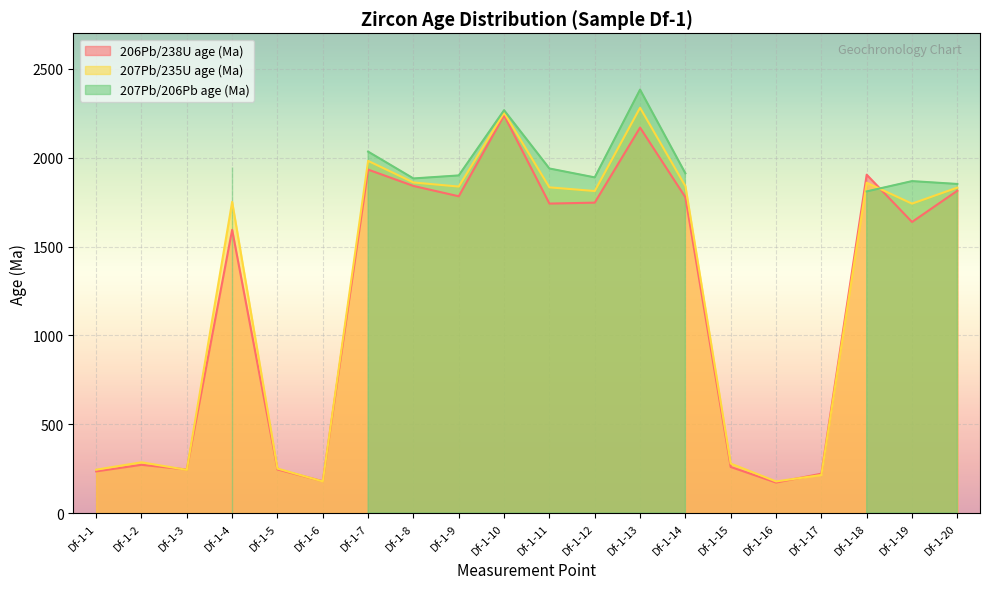

The value of 206Pb/238U age (Ma) at Df-1-11 is 1741.7. True or false?

True